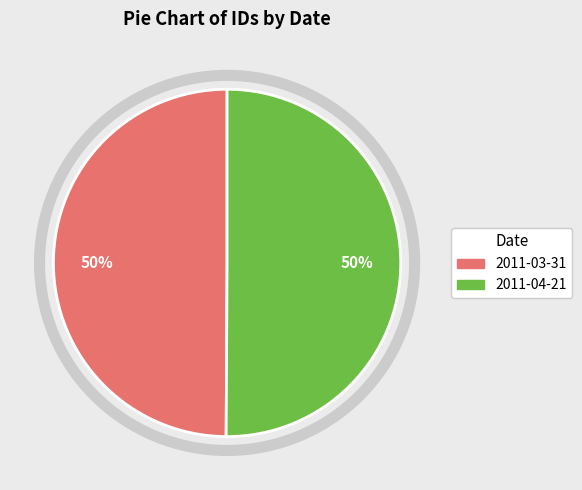

What is the ratio of the value at 2011-04-21 to the value at 2011-03-31?

1.0